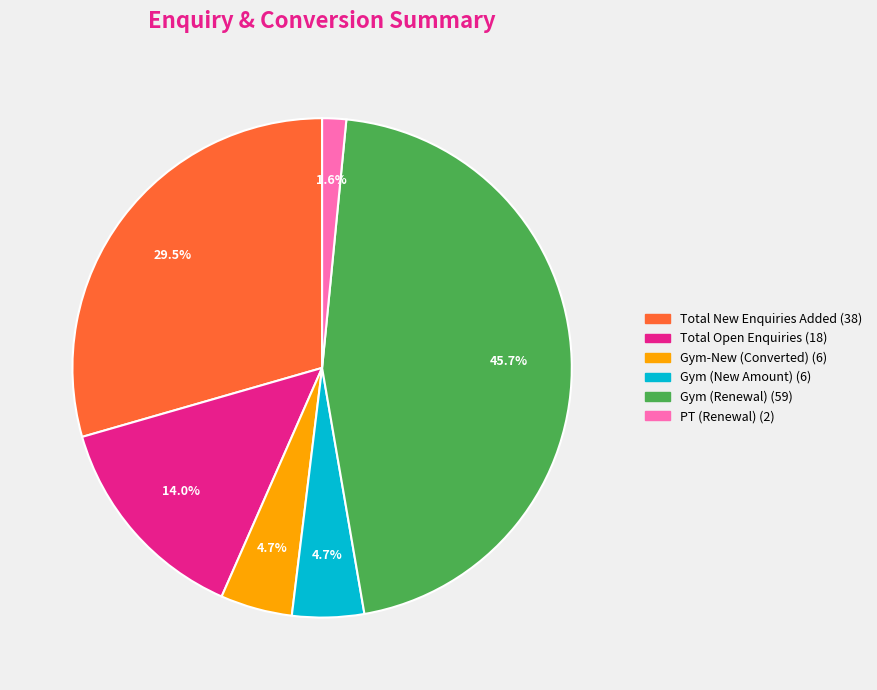

Does any single category account for the majority?

No